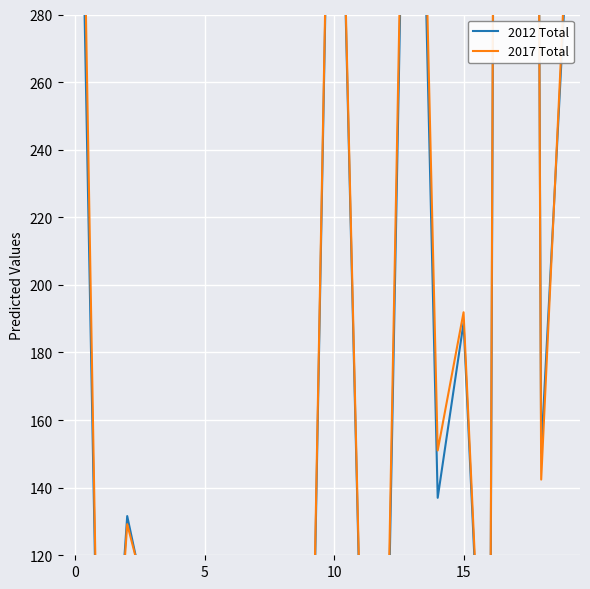

What is the label of the 5th point from the right?

15